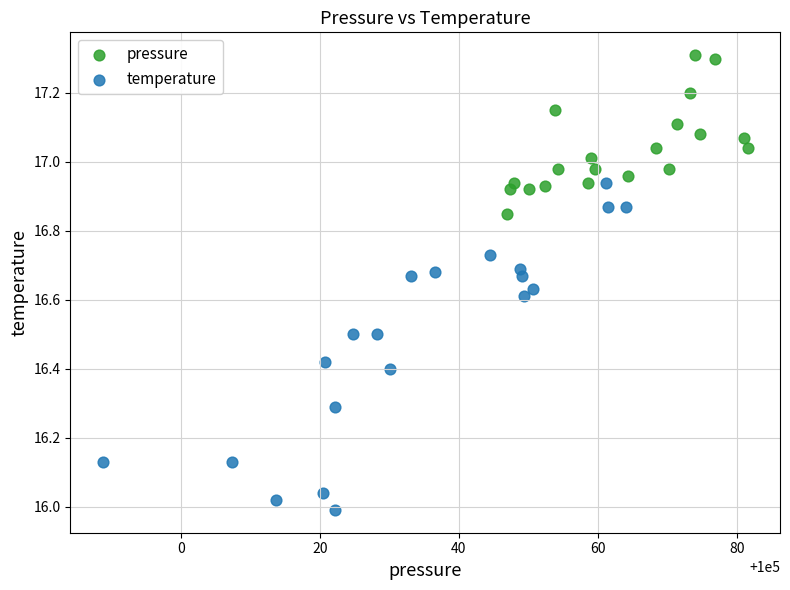

Which series reaches the minimum Y coordinate?

temperature